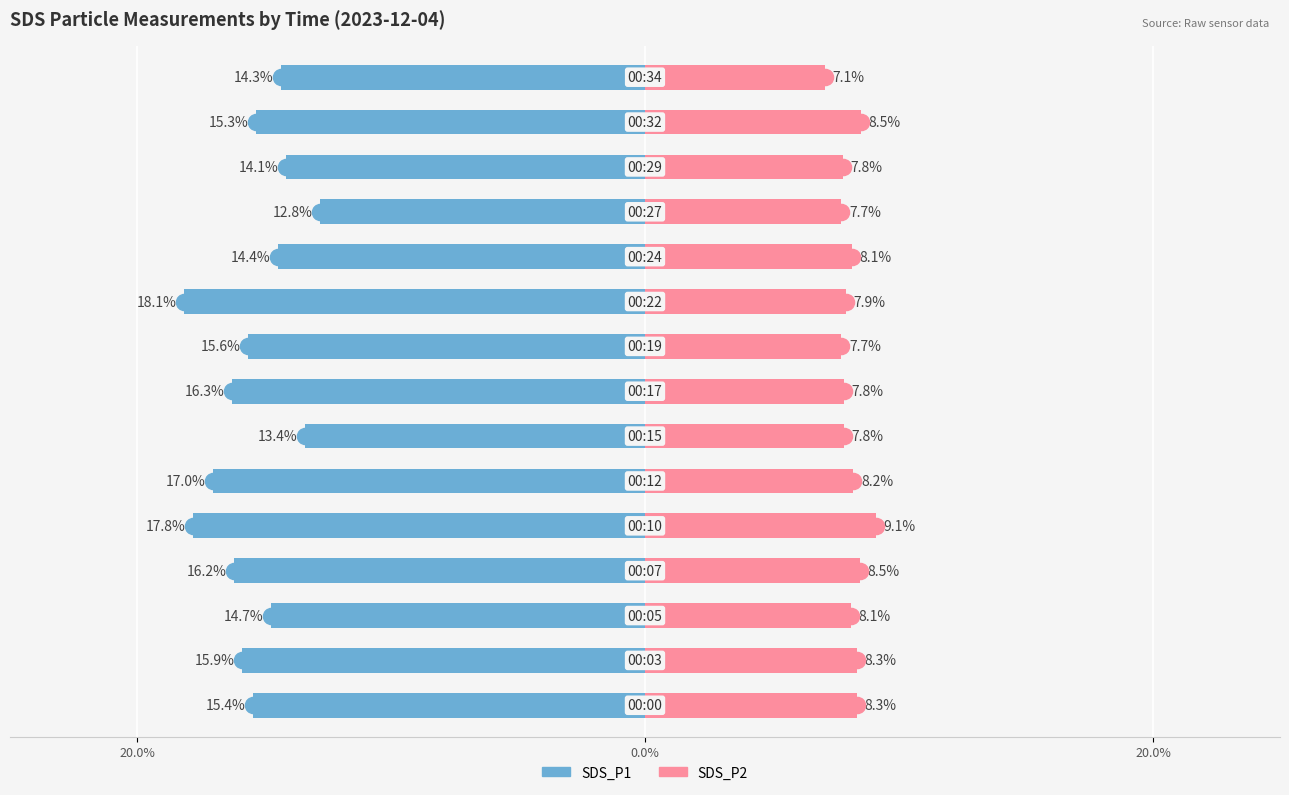

How many categories are shown in the chart?

15